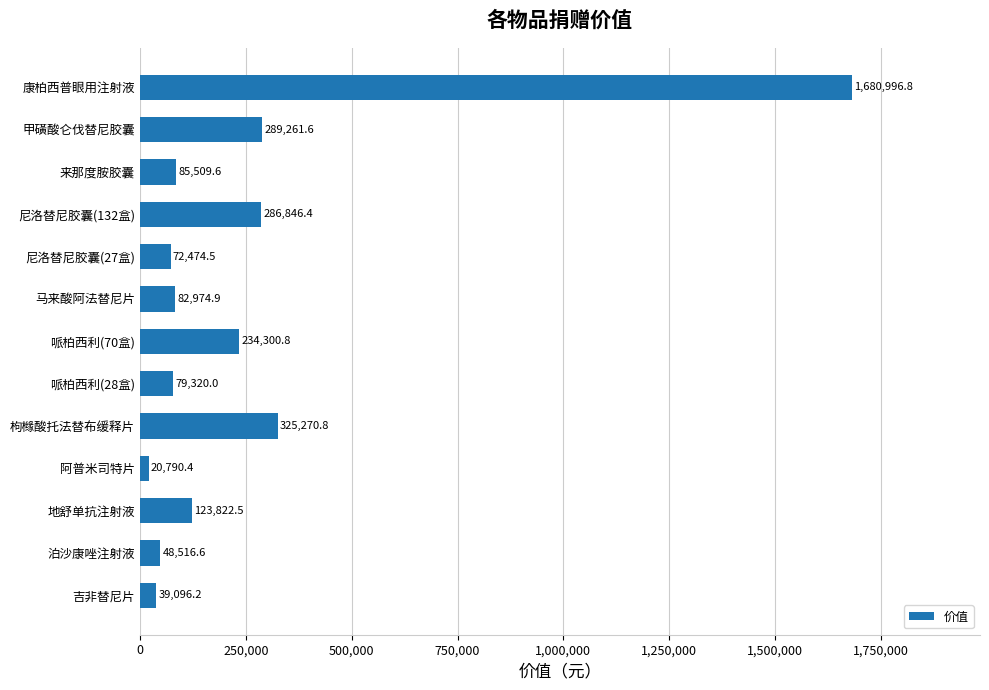

What is the average value?

259167.8